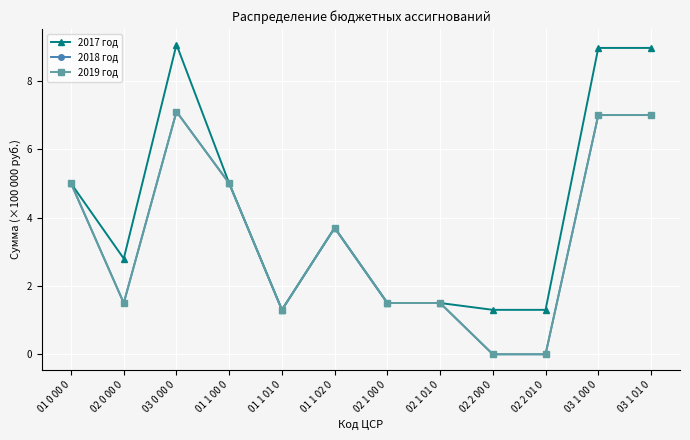

Does the chart have visible grid lines?

Yes